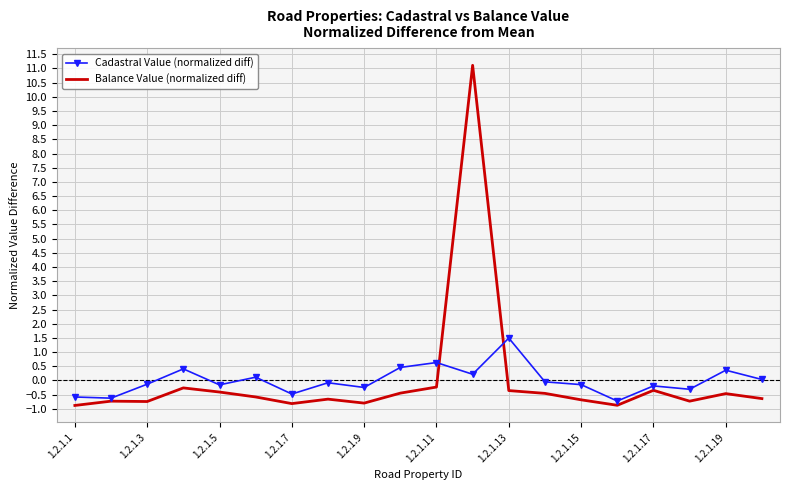

Which series has the widest spread of values?

Balance Value (normalized diff)